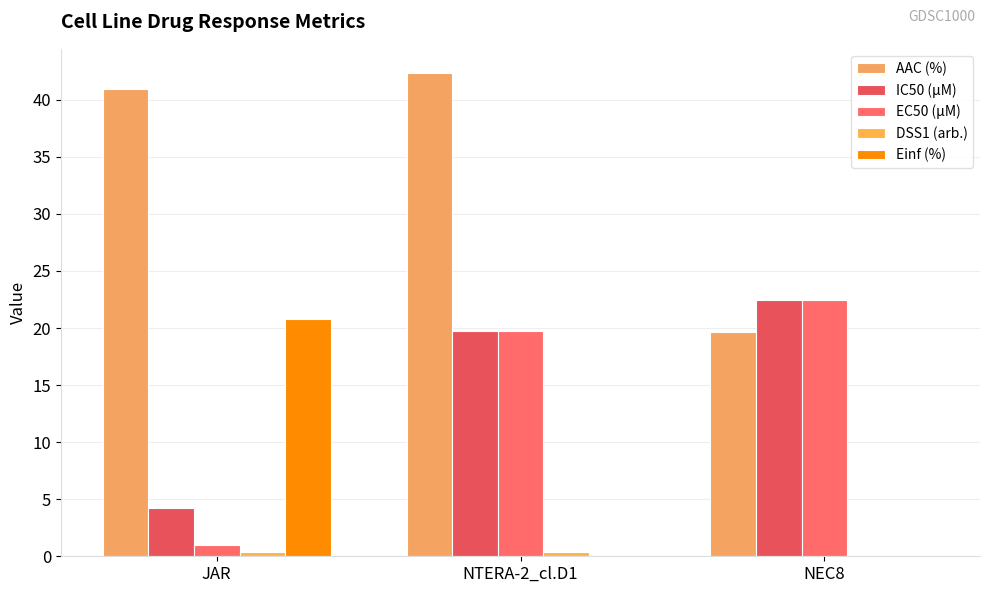

List the series in order of their peak value, highest first.

AAC (%), IC50 (µM), EC50 (µM), Einf (%), DSS1 (arb.)